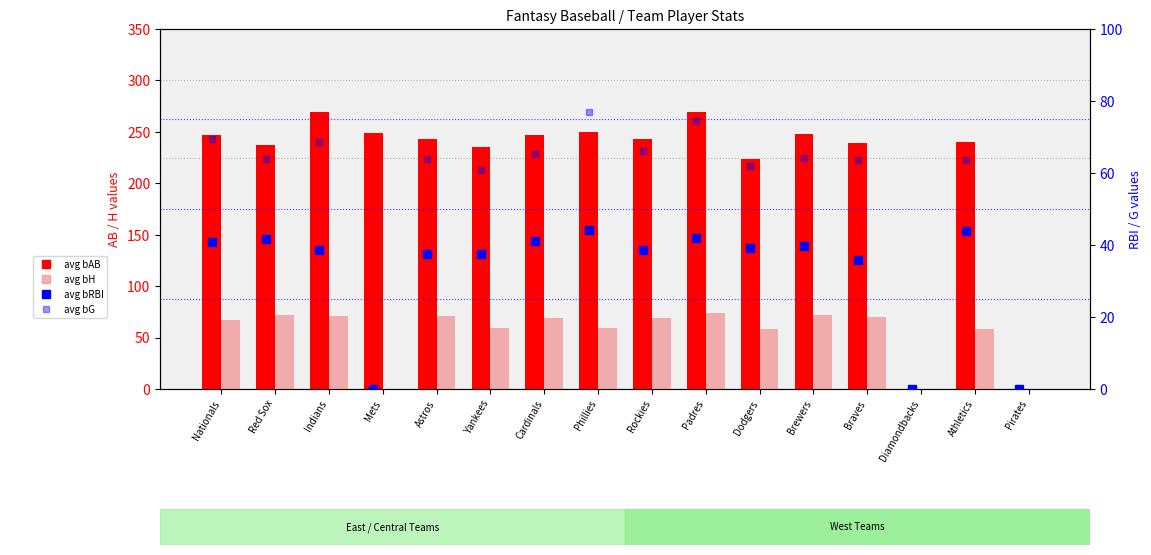

What position from the left is Diamondbacks?

14